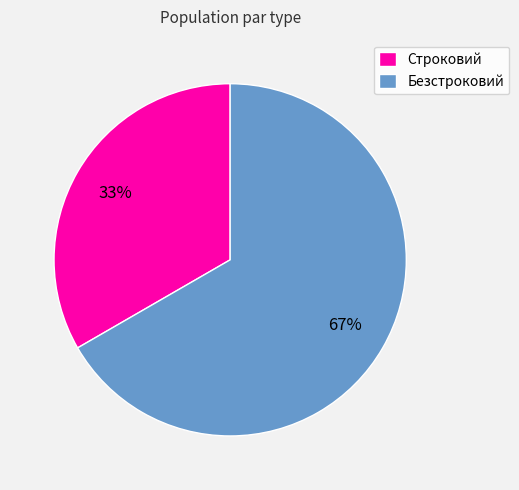

Is it true that Строковий is 33% of the pie?

True